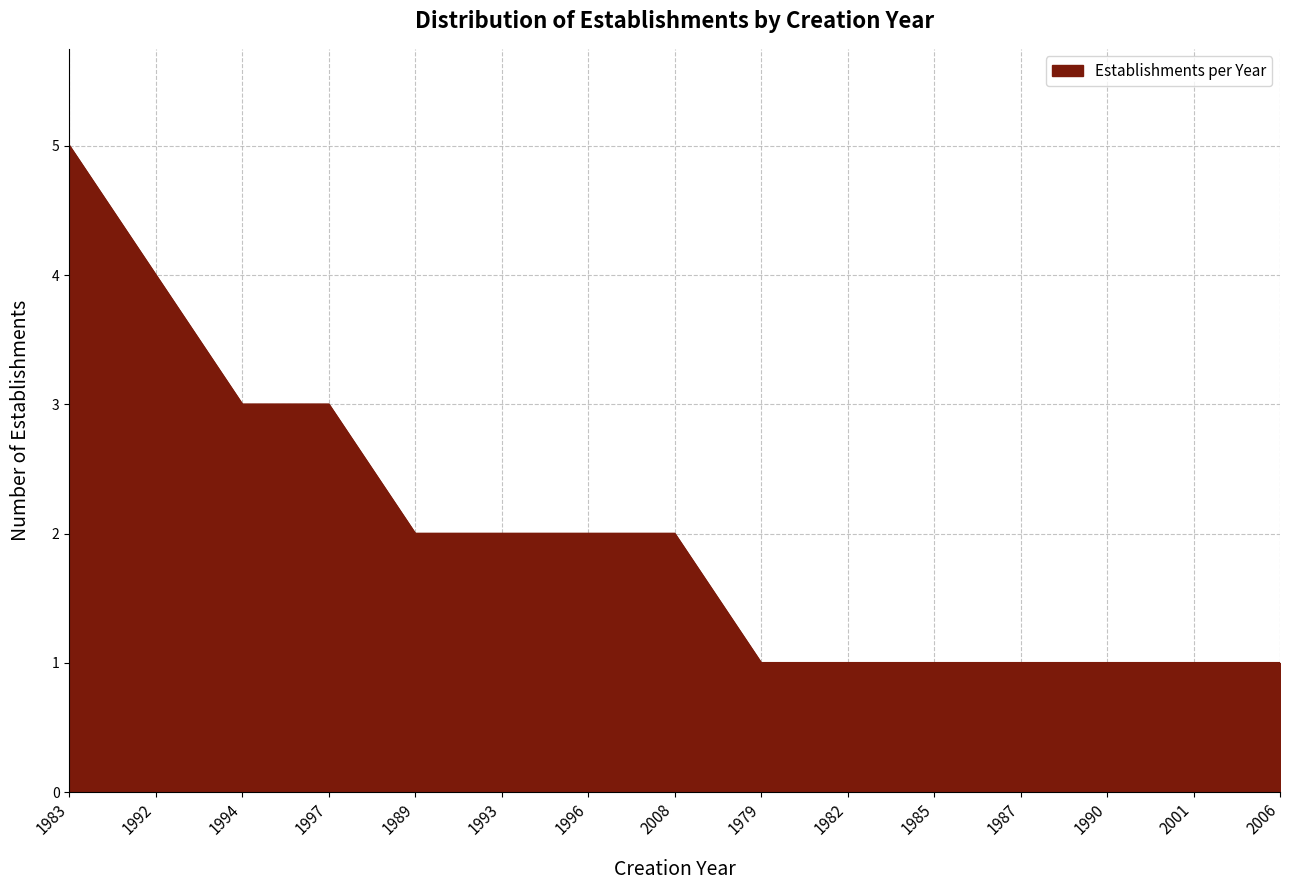

The value at 1997 is 1. True or false?

False